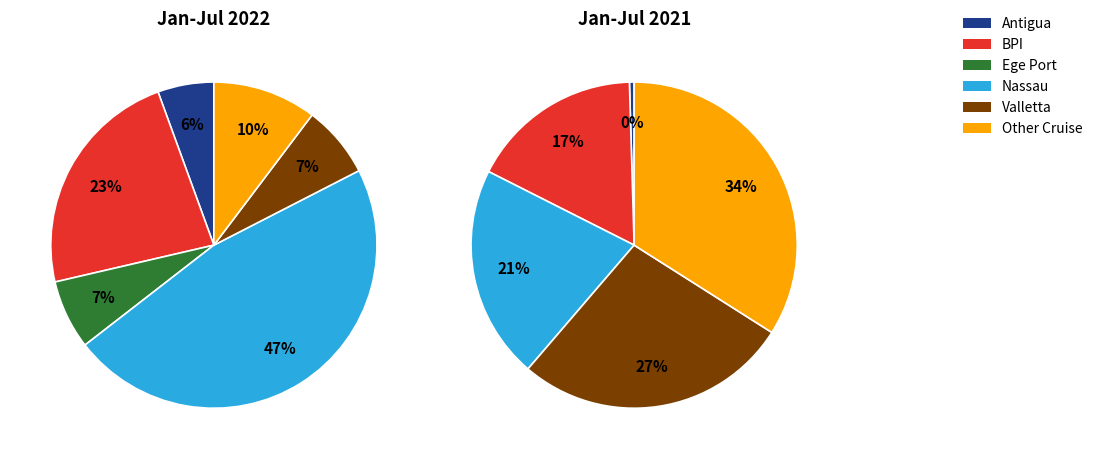

Which category has the biggest portion of the pie?

Nassau